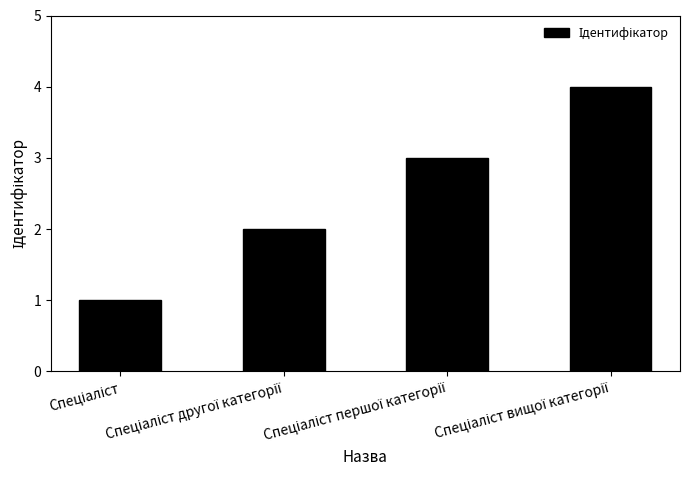

How many values are between 2 and 4?

3